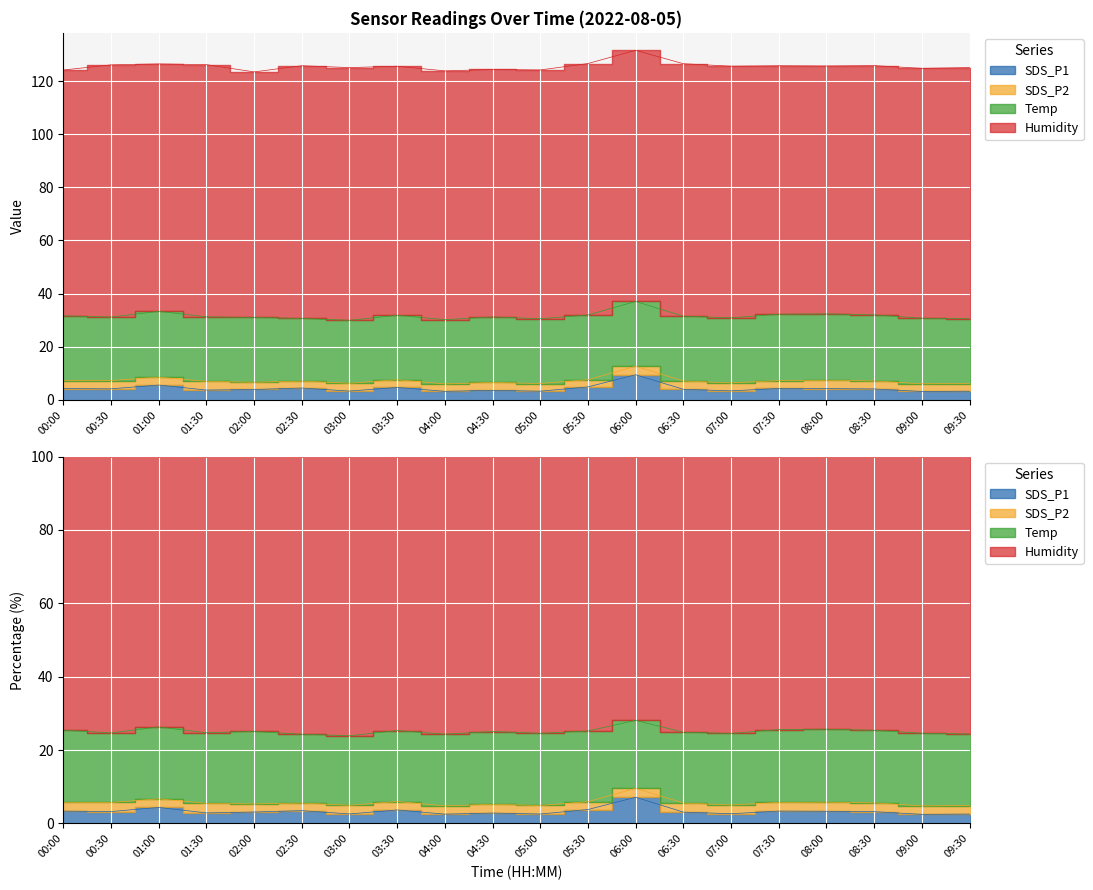

Reading left to right, transcribe all the data shown in this chart.

SDS_P1: 00:00=4.2	00:30=4.1	01:00=5.5	01:30=3.6	02:00=3.9	02:30=4.4	03:00=3.2	03:30=4.6	04:00=3.1	04:30=3.5	05:00=3.2	05:30=4.8	06:00=9.4	06:30=3.9	07:00=3.3	07:30=4.2	08:00=4.2	08:30=4.0	09:00=3.1	09:30=3.2
SDS_P2: 00:00=3.0	00:30=3.1	01:00=3.0	01:30=3.3	02:00=2.7	02:30=2.6	03:00=3.0	03:30=2.9	04:00=2.8	04:30=3.0	05:00=2.9	05:30=2.7	06:00=3.2	06:30=3.1	07:00=3.0	07:30=3.0	08:00=3.1	08:30=3.0	09:00=2.9	09:30=2.9
Temp: 00:00=24.4	00:30=23.9	01:00=24.8	01:30=24.3	02:00=24.4	02:30=23.6	03:00=23.7	03:30=24.3	04:00=24.2	04:30=24.7	05:00=24.4	05:30=24.4	06:00=24.4	06:30=24.4	07:00=24.5	07:30=25.0	08:00=25.0	08:30=24.9	09:00=24.7	09:30=24.4
Humidity: 00:00=92.6	00:30=95.0	01:00=93.2	01:30=95.0	02:00=92.5	02:30=95.2	03:00=95.2	03:30=93.8	04:00=93.7	04:30=93.2	05:00=93.7	05:30=94.7	06:00=94.6	06:30=95.1	07:00=94.8	07:30=93.6	08:00=93.4	08:30=93.9	09:00=94.1	09:30=94.6